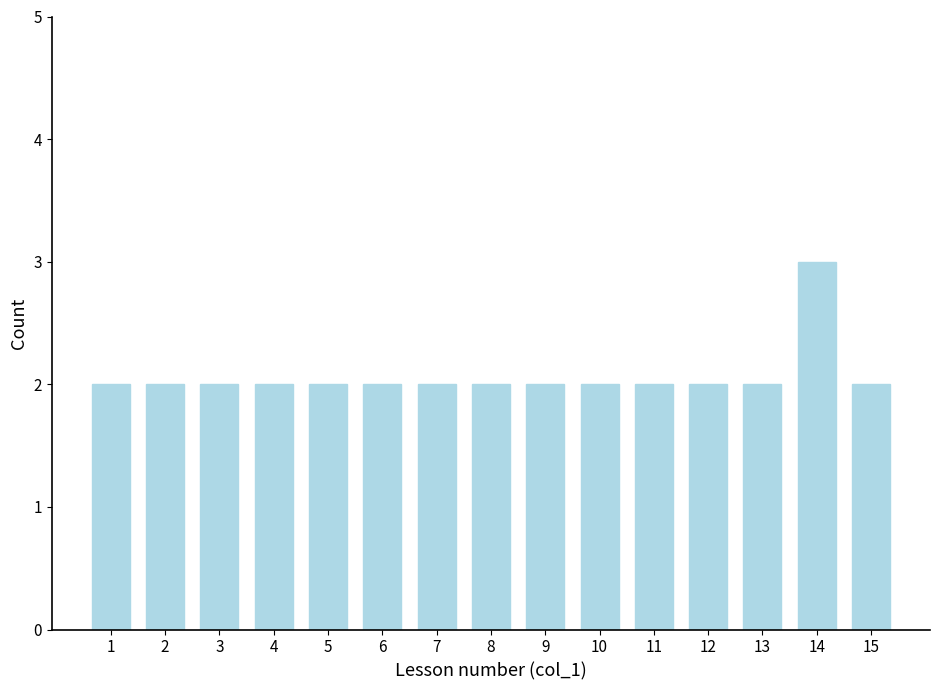

Reading left to right, list all the values displayed in this chart.

1=2	2=2	3=2	4=2	5=2	6=2	7=2	8=2	9=2	10=2	11=2	12=2	13=2	14=3	15=2